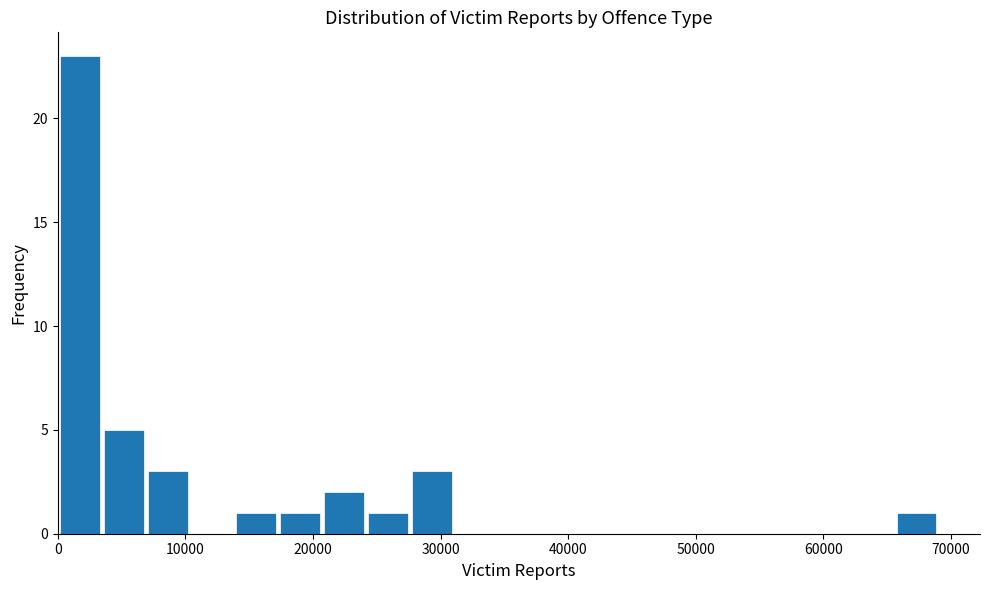

Around what value on the x-axis is the tallest bar? Give the approximate position of its centre, as read against the axis.

2000